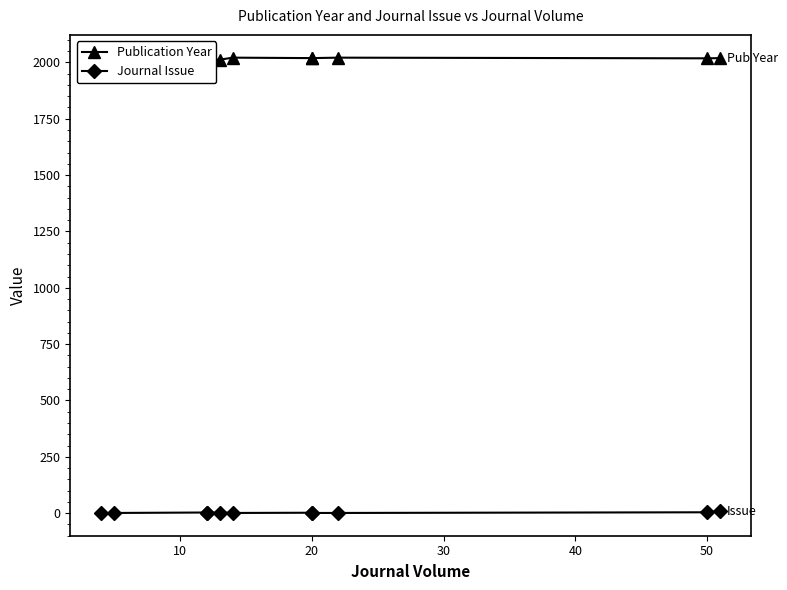

What is the difference between the second highest and second lowest values in the Journal Issue series?

3